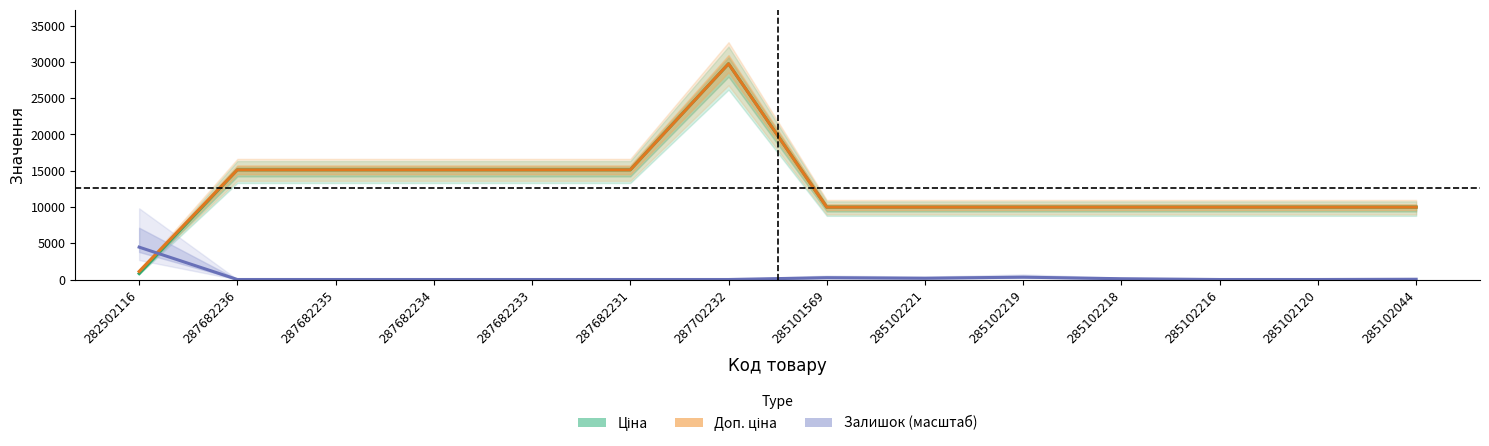

Where do Залишок (масштаб) and Ціна first cross each other?

282502116 and 287682236